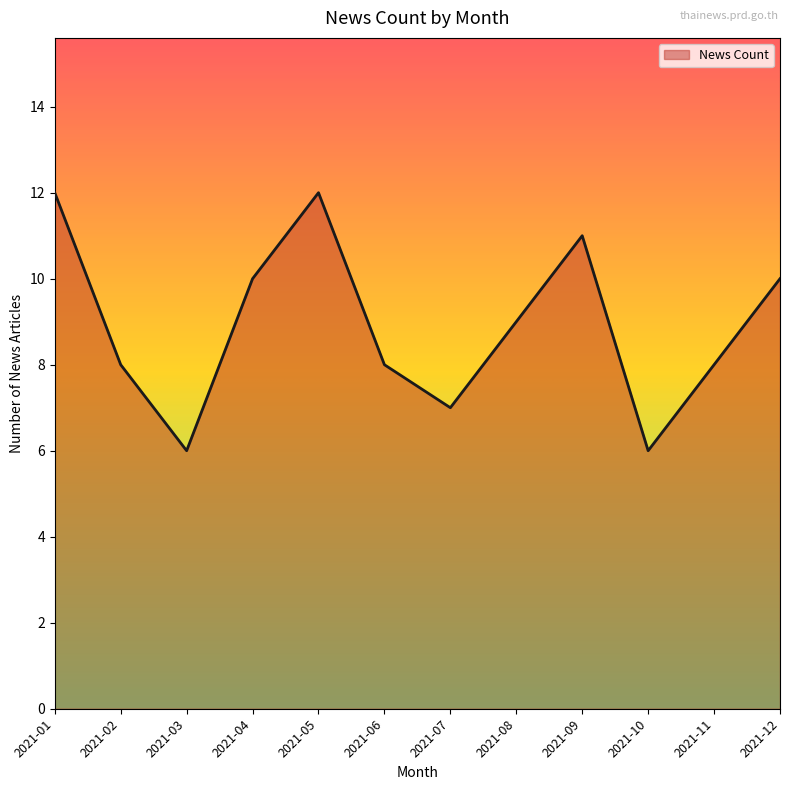

Count the number of data series in this chart.

1